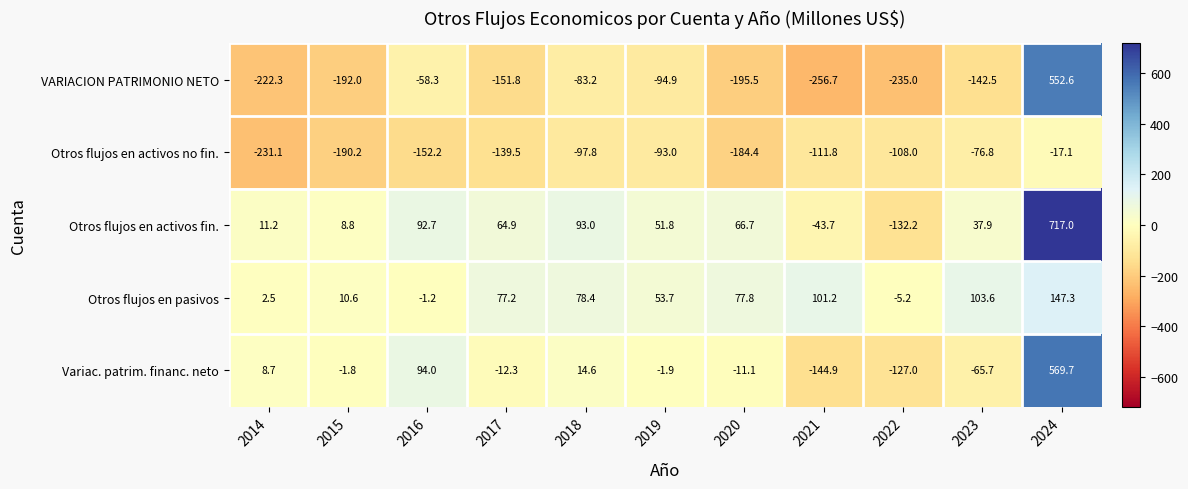

What is the difference between the Otros flujos en activos fin. values at 2024 and 2014?

705.8